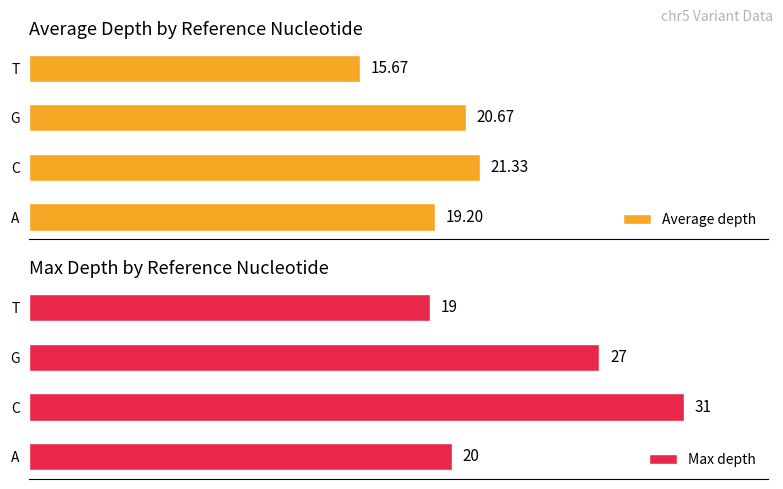

Which category has the lowest value in the Max depth series?

T